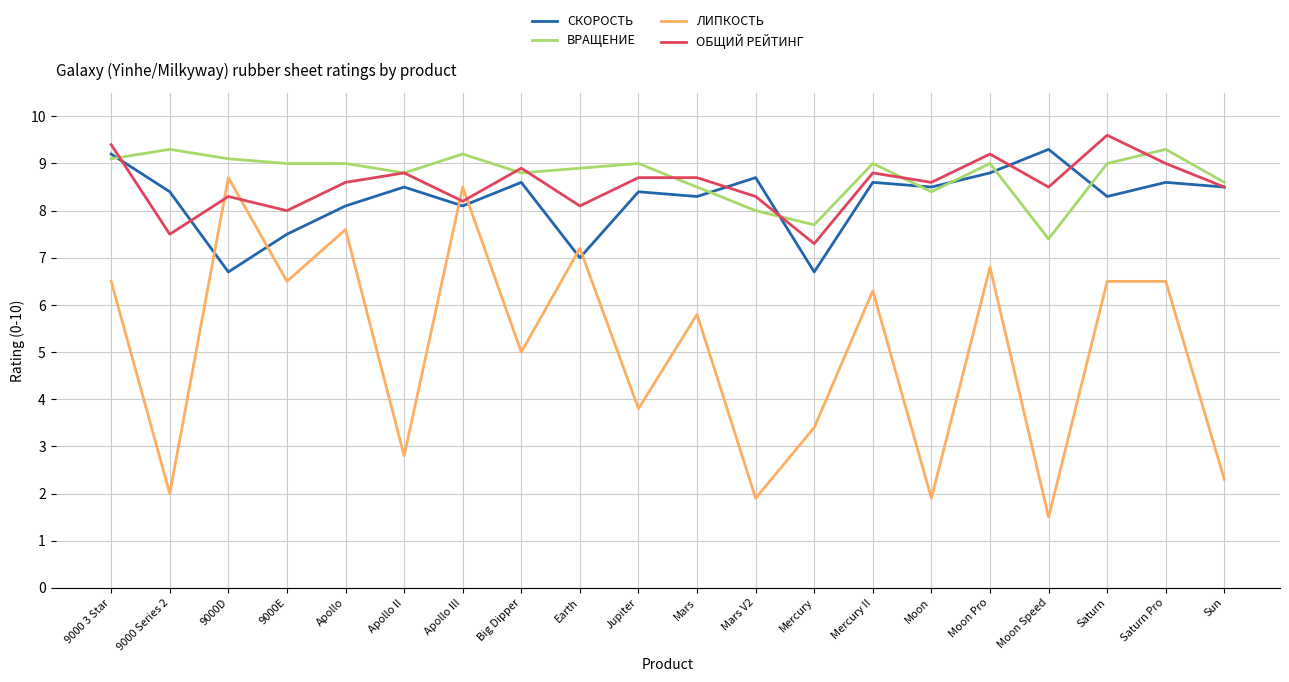

In ЛИПКОСТЬ, how many points are lower than both neighbors (excluding endpoints)?

8